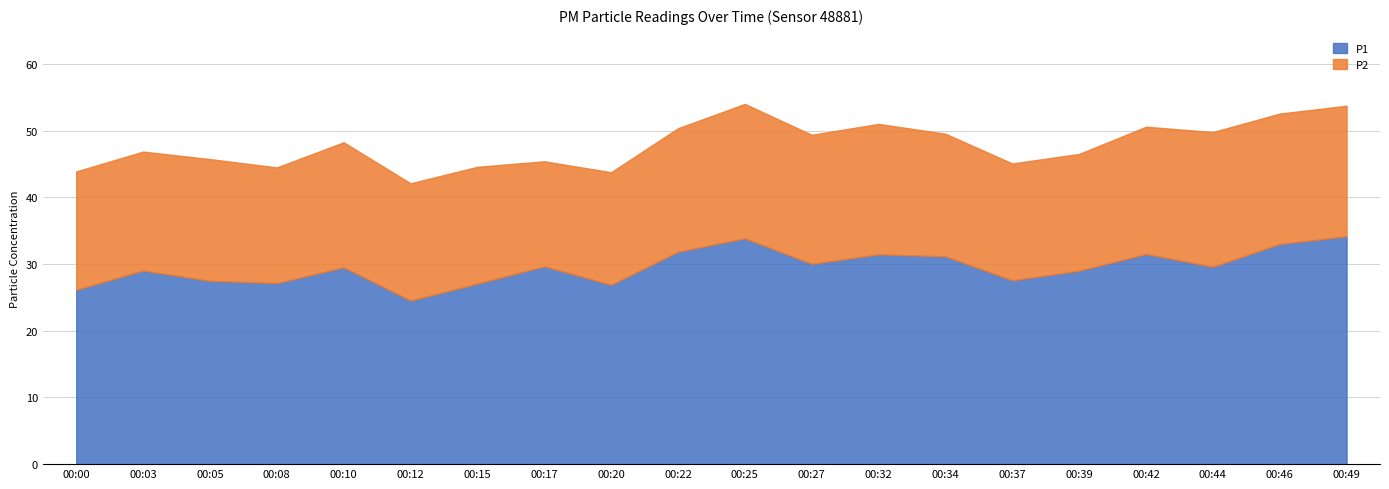

Where is the first local minimum for P2?

00:08